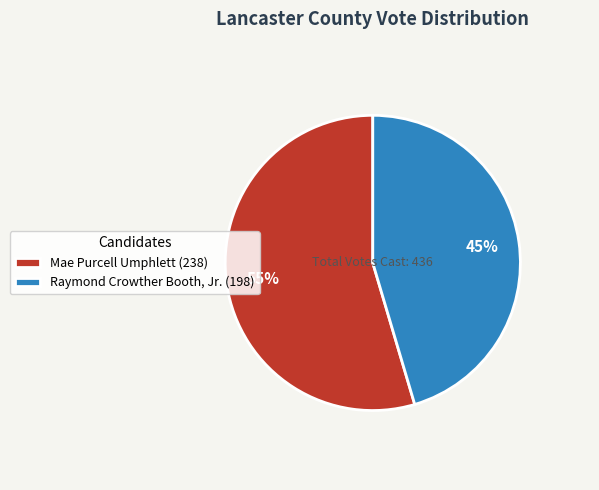

How many segments does this pie chart have?

2